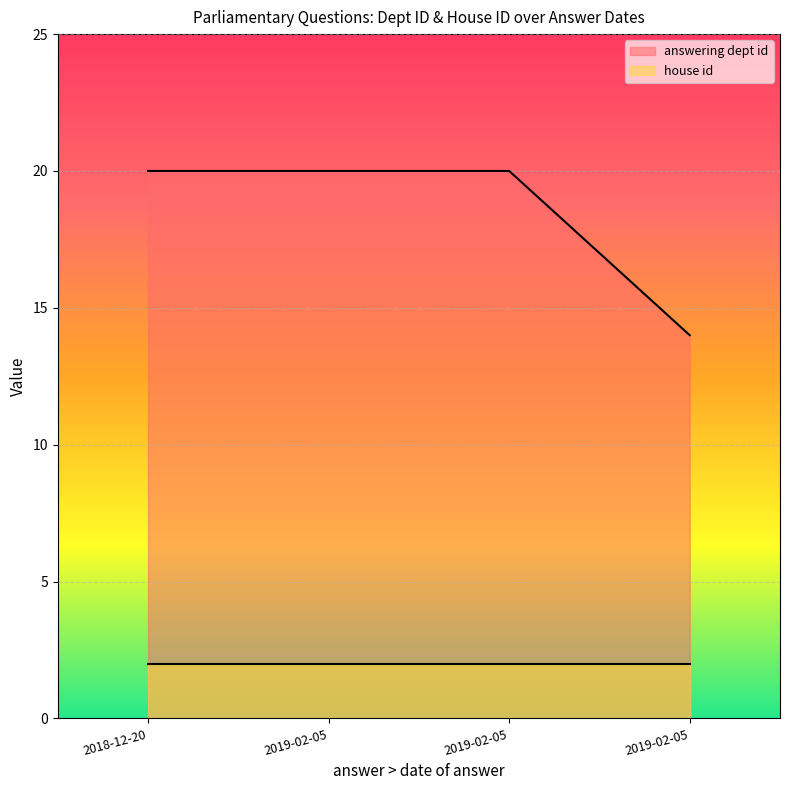

The value at 2019-02-05 is 20. True or false?

True